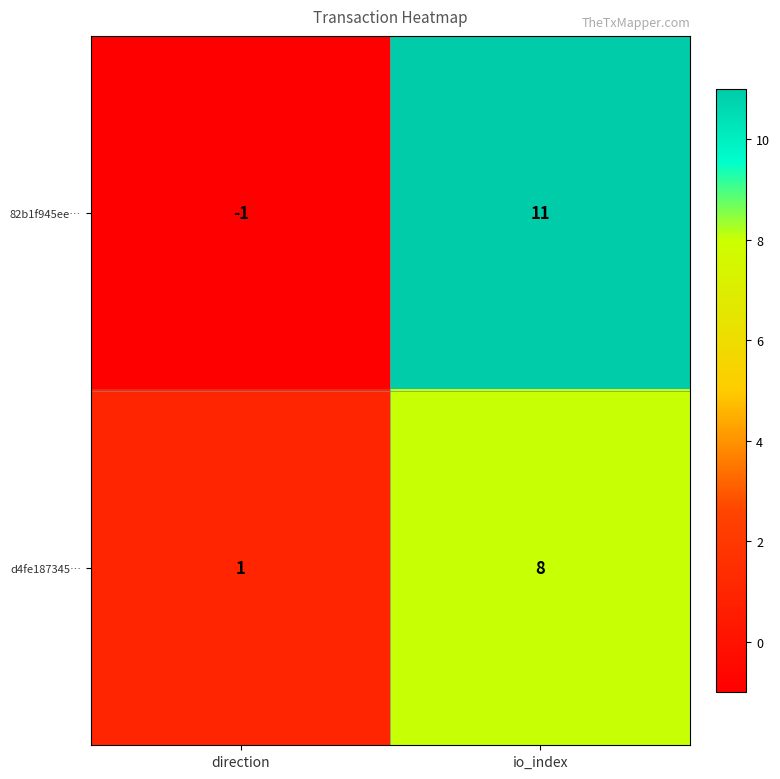

How many data points does each series have?

2